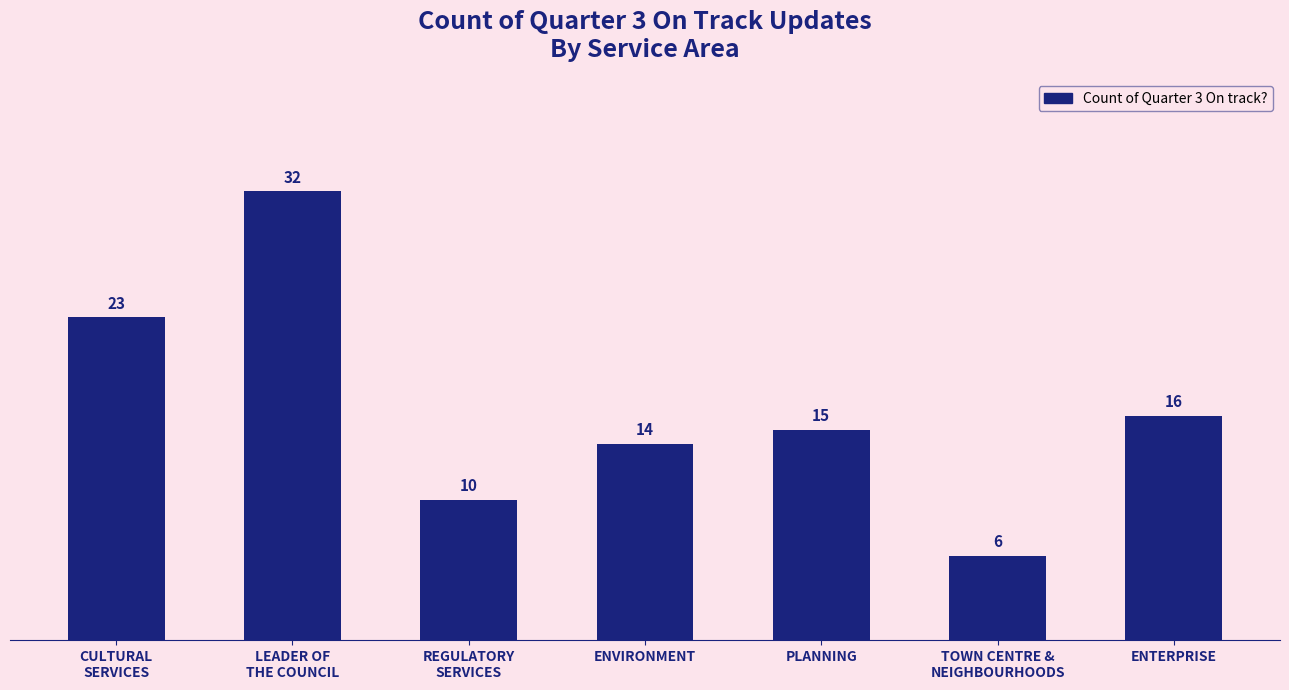

What is the label of the 5th bar from the left?

PLANNING